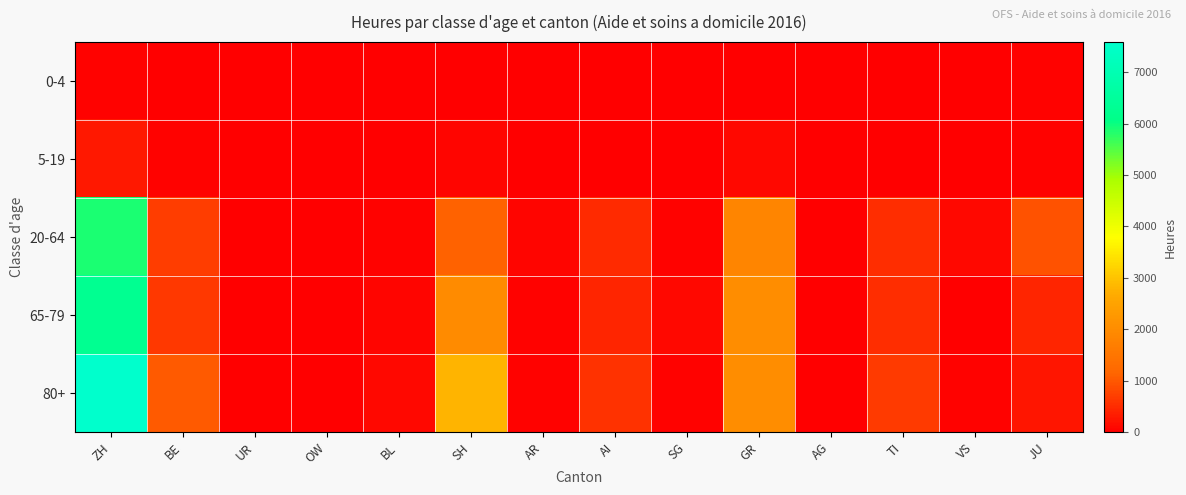

List the series in order of their peak value, highest first.

80+, 65-79, 20-64, 5-19, 0-4